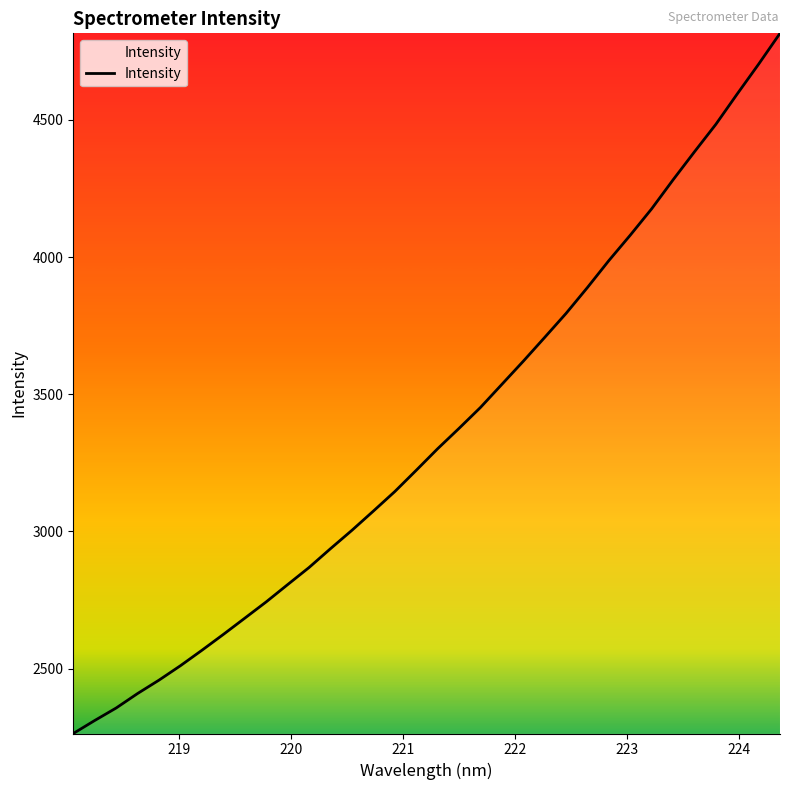

What is the difference between the maximum and minimum values?

2552.5